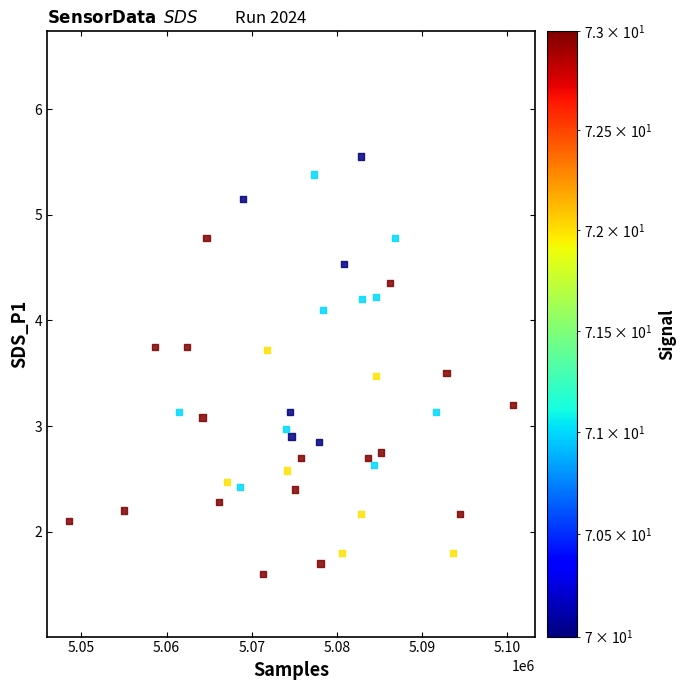

What is the range of X values (max minus min)?

52086.0